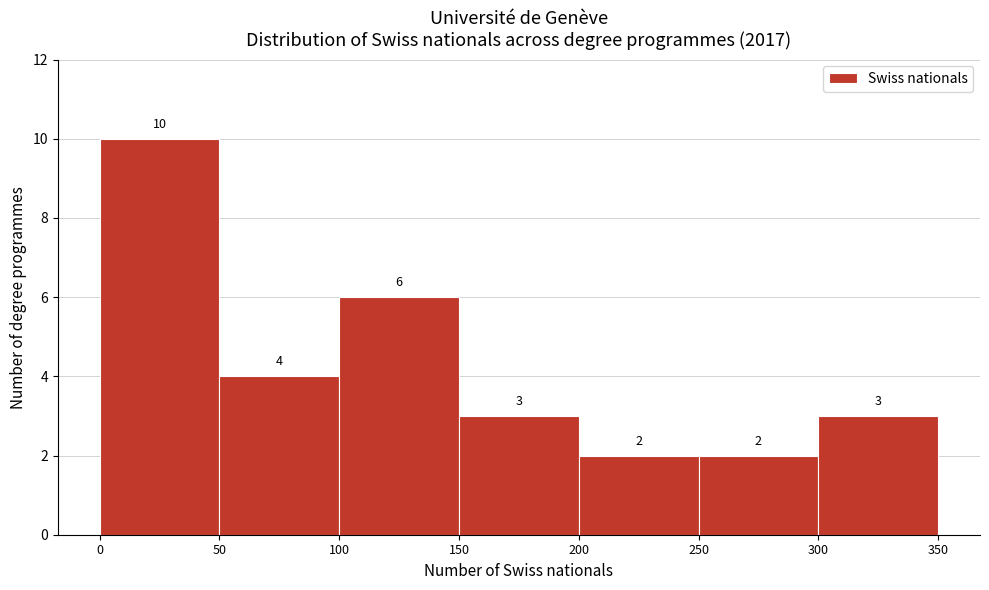

Reading left to right, transcribe this chart: for each bar, give the range it covers on the x-axis and its height.

0 to 50: 10
50 to 100: 4
100 to 150: 6
150 to 200: 3
200 to 250: 2
250 to 300: 2
300 to 350: 3